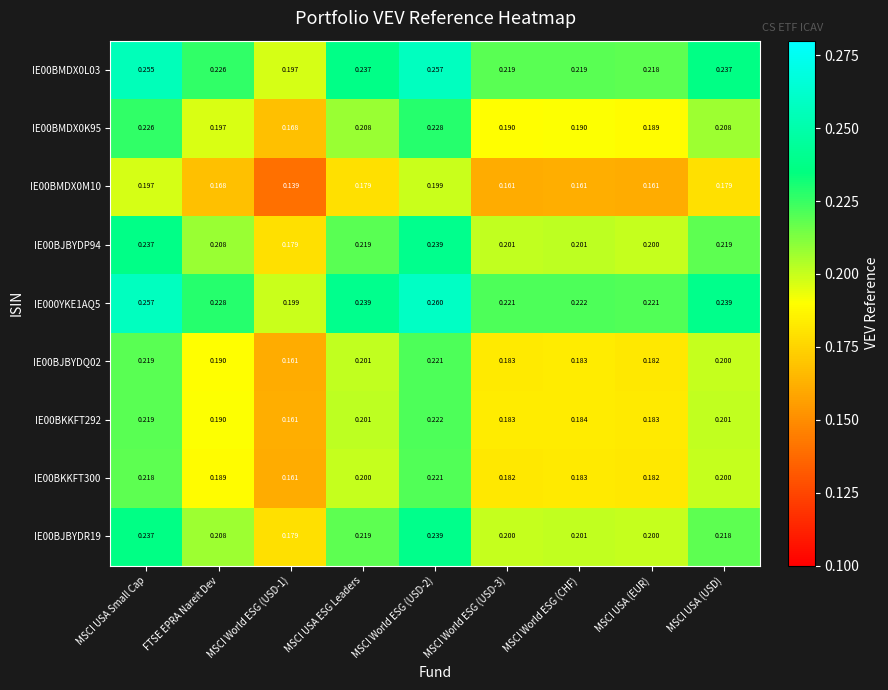

Is the value of IE000YKE1AQ5 at MSCI USA (EUR) greater than the value of IE00BKKFT292 at MSCI World ESG (USD-2)?

No